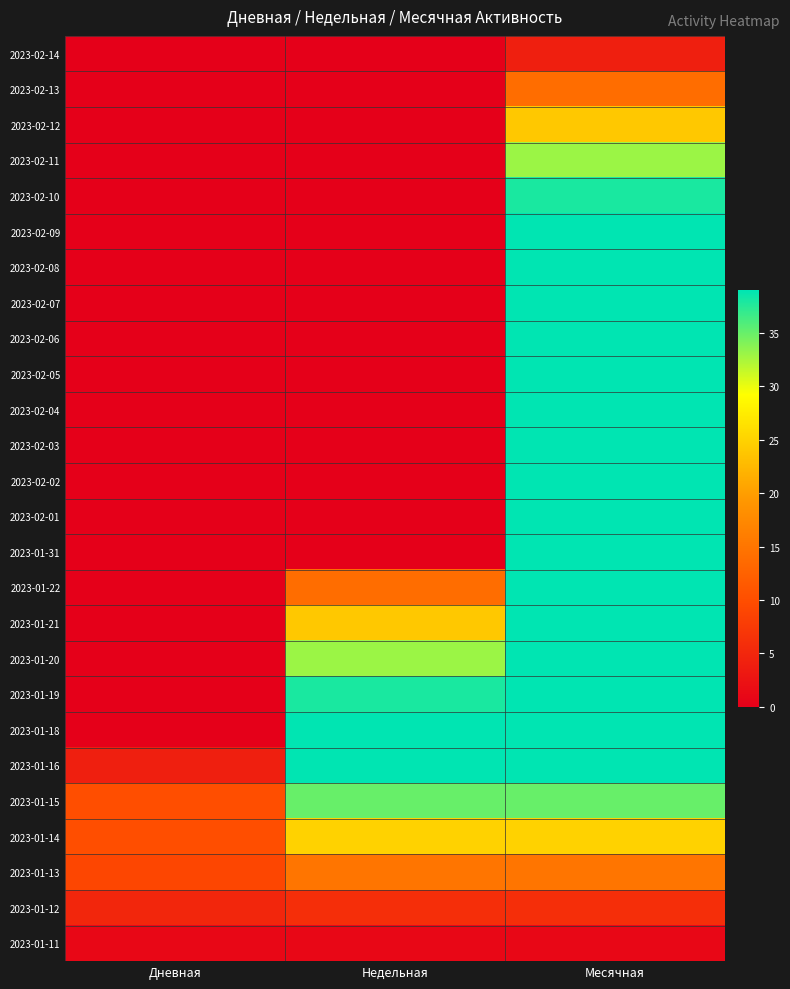

Between Недельная and Месячная, which is larger?

Месячная